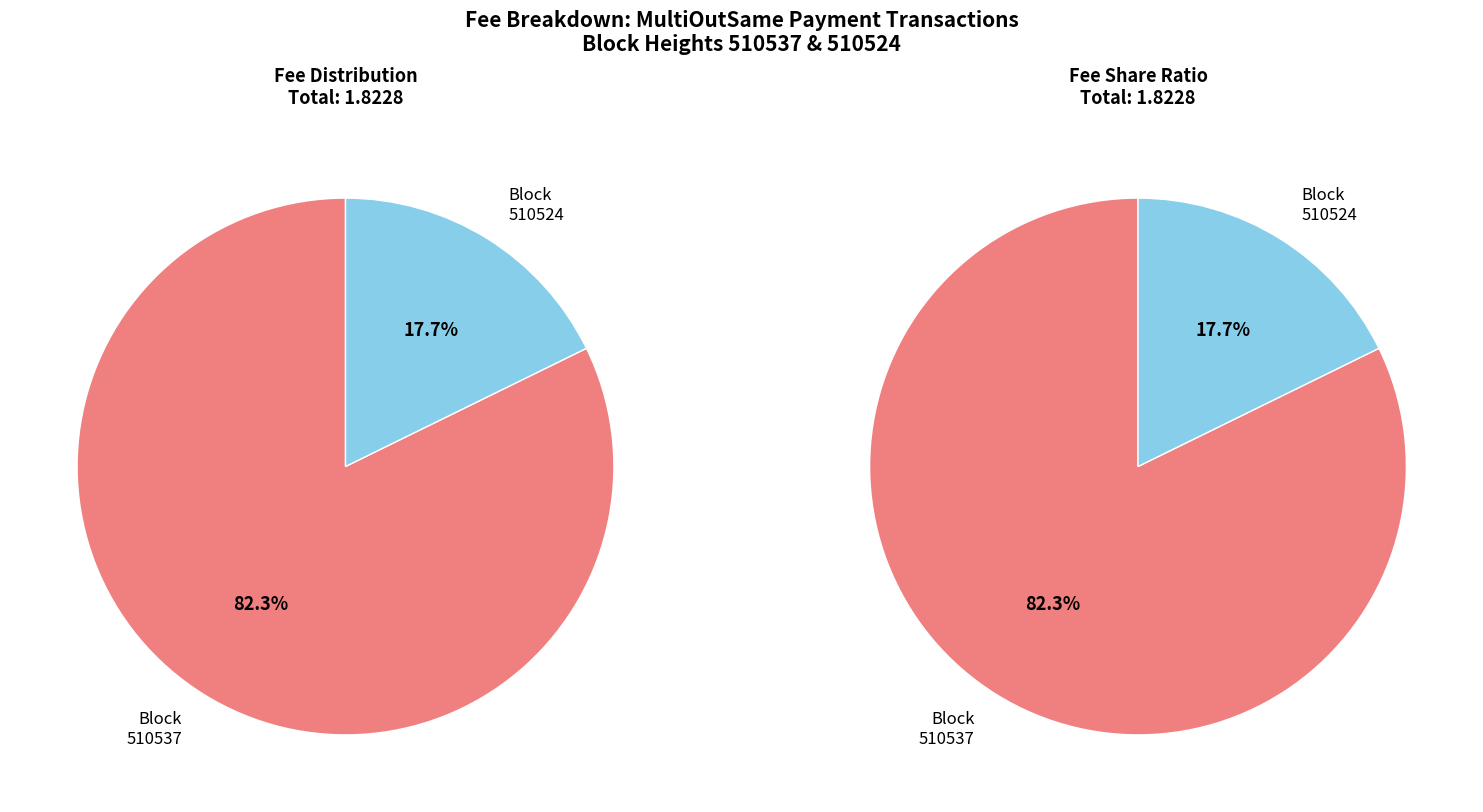

To the nearest percent, what is the combined percentage of 510537 and 510524?

100%